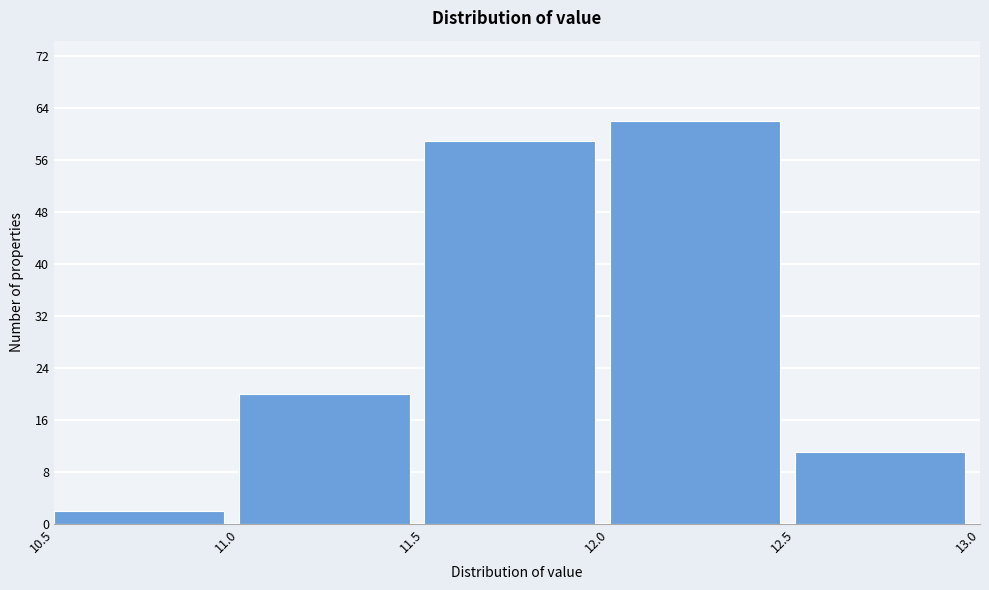

Reading left to right, list every bar in this chart as the range it spans on the x-axis followed by its height. The values are not printed on the chart, so give them approximately, as read against the axis.

10.5 to 11.0: 2
11.0 to 11.5: 20
11.5 to 12.0: 59
12.0 to 12.5: 62
12.5 to 13.0: 11